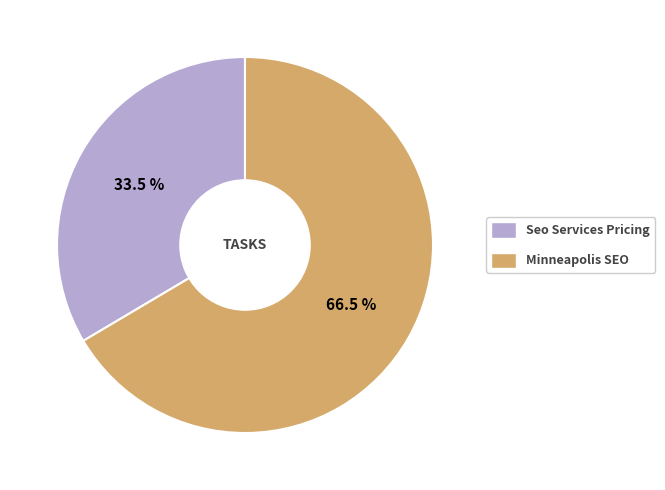

Which slice is the smallest?

Seo Services Pricing